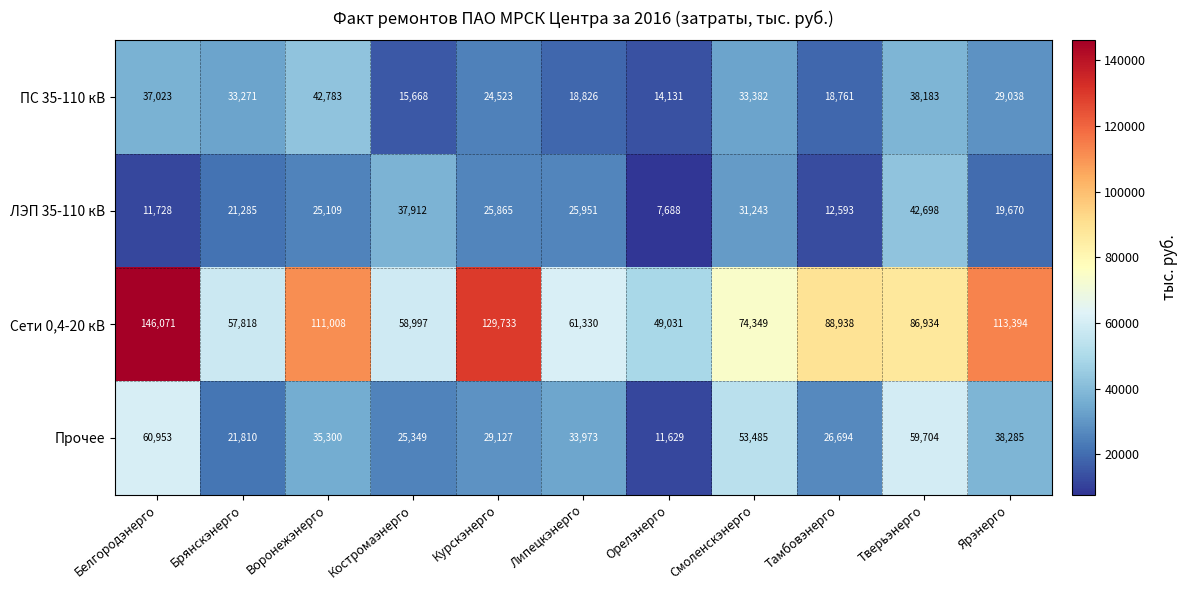

Between Белгородэнерго and Смоленскэнерго, which series saw the biggest shift?

Сети 0,4-20 кВ